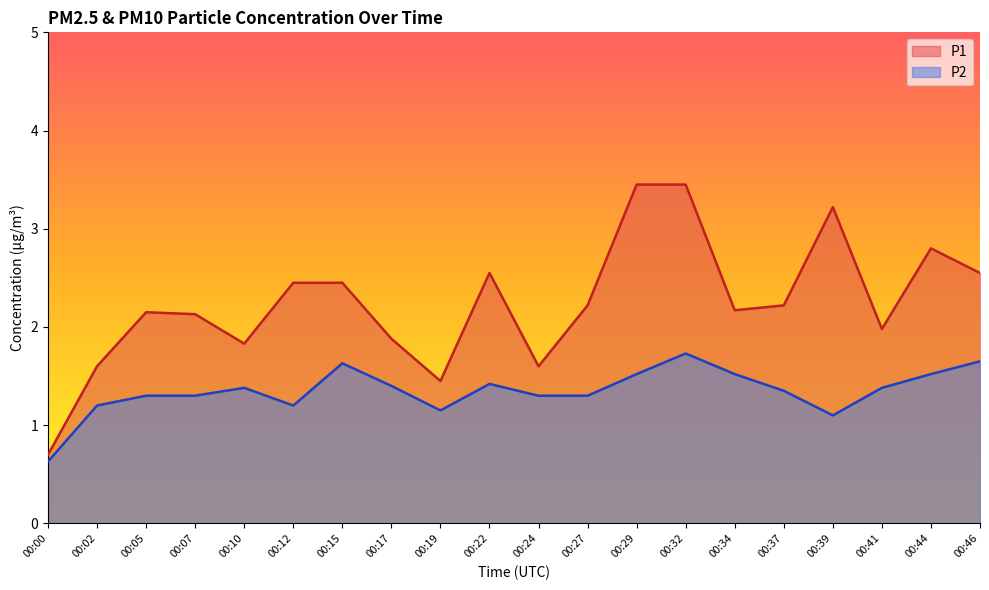

What are all the series names shown in the legend?

P1, P2